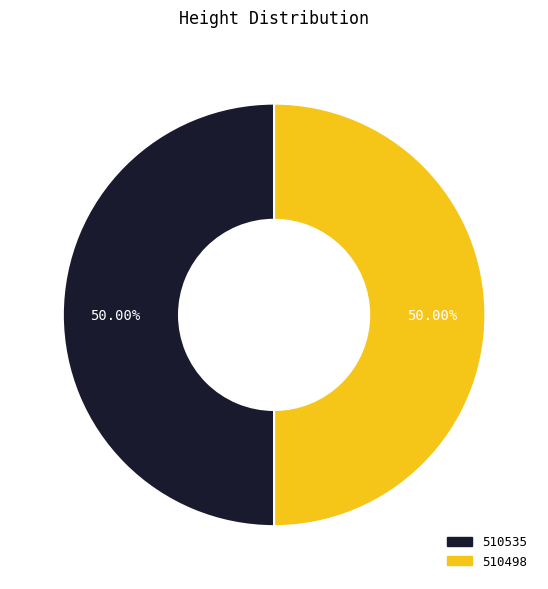

To the nearest percent, what portion does 510535 represent?

50%